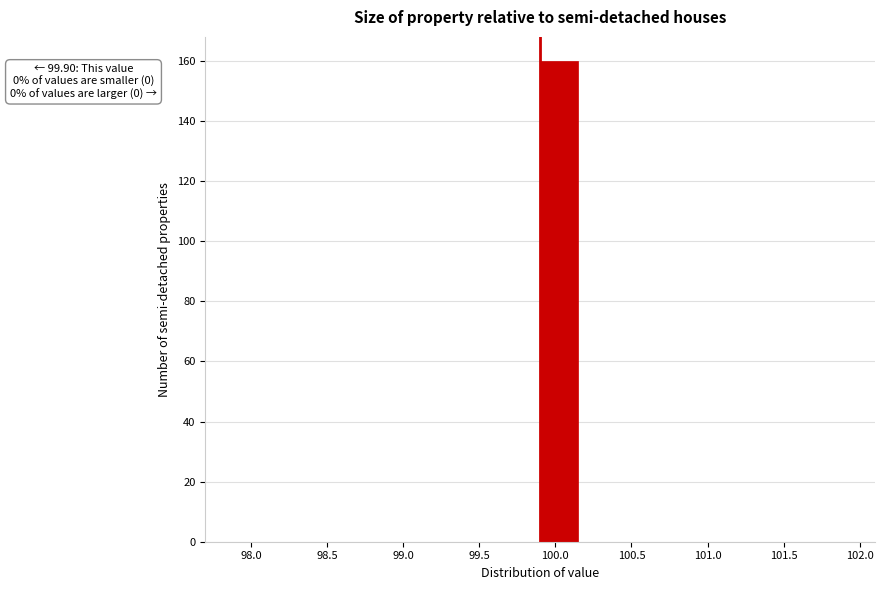

Which range on the x-axis has the tallest bar?

99.90 to 100.15